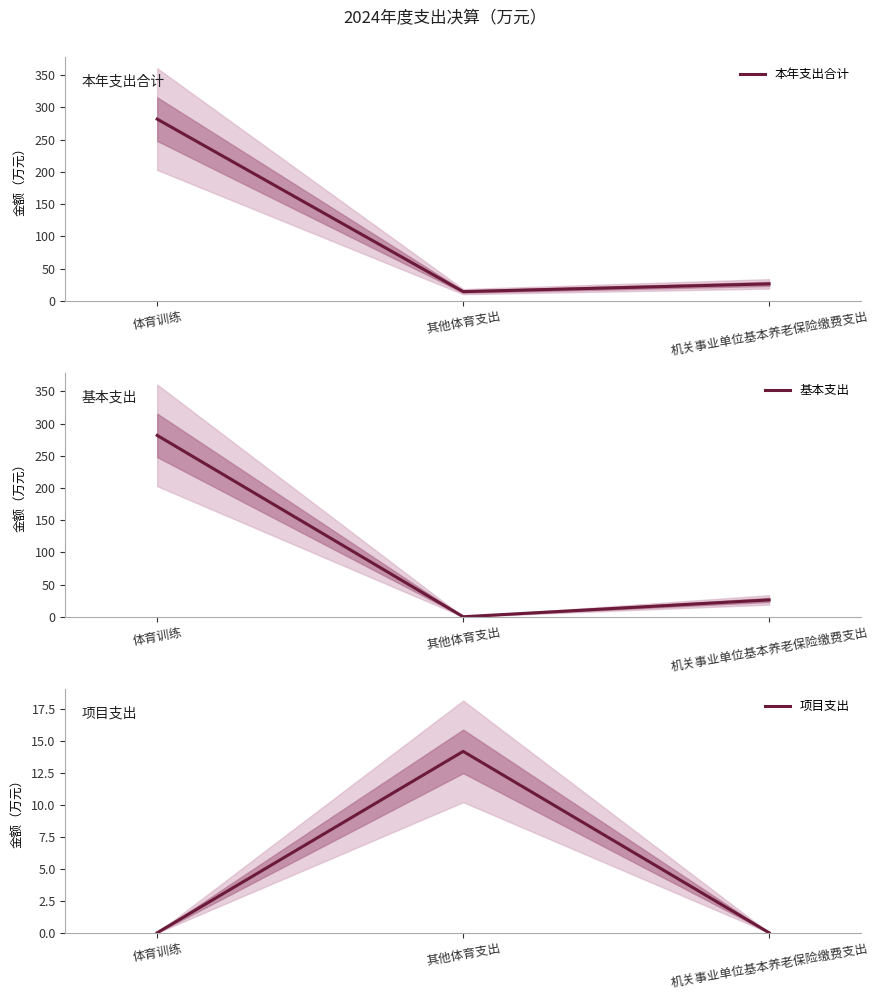

Reading left to right, extract all data points from this chart.

本年支出合计: 体育训练=281.8	其他体育支出=14.2	机关事业单位基本养老保险缴费支出=26.2
基本支出: 体育训练=281.8	其他体育支出=0.0	机关事业单位基本养老保险缴费支出=26.2
项目支出: 体育训练=0.0	其他体育支出=14.2	机关事业单位基本养老保险缴费支出=0.0